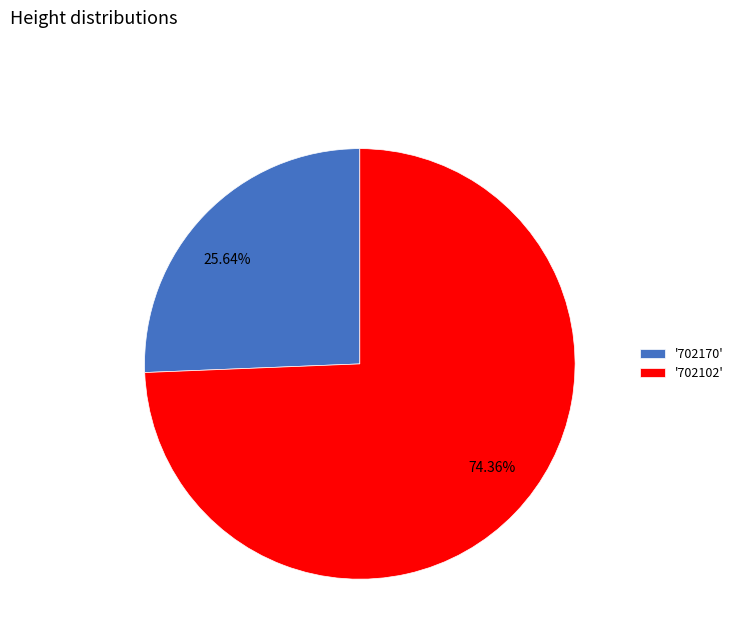

To the nearest percent, what is the average slice percentage?

50%